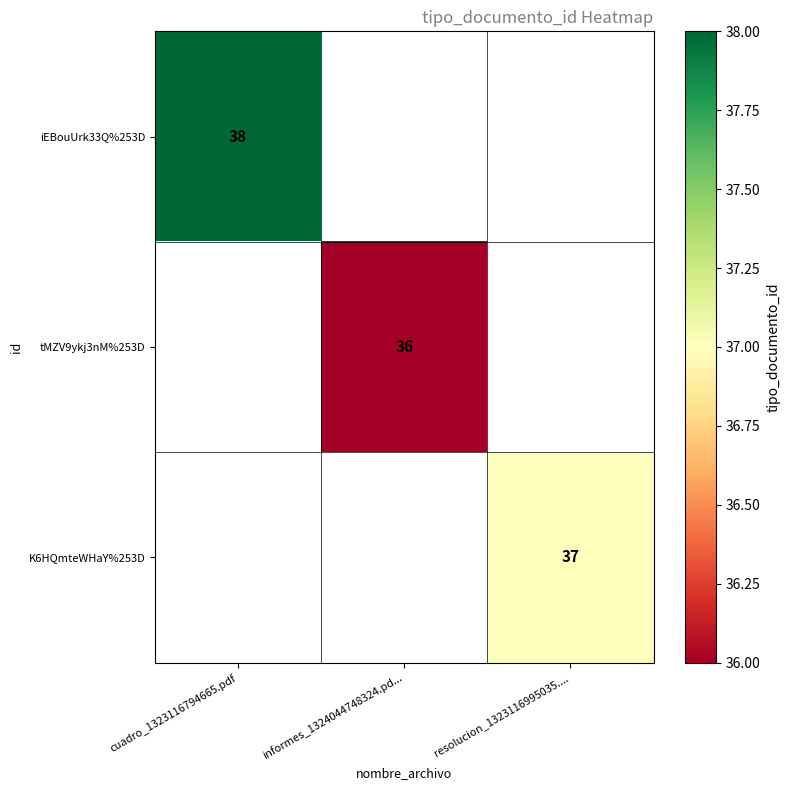

Is it true that tMZV9ykj3nM%253D equals 36 at informes_1324044748324.pd...?

True